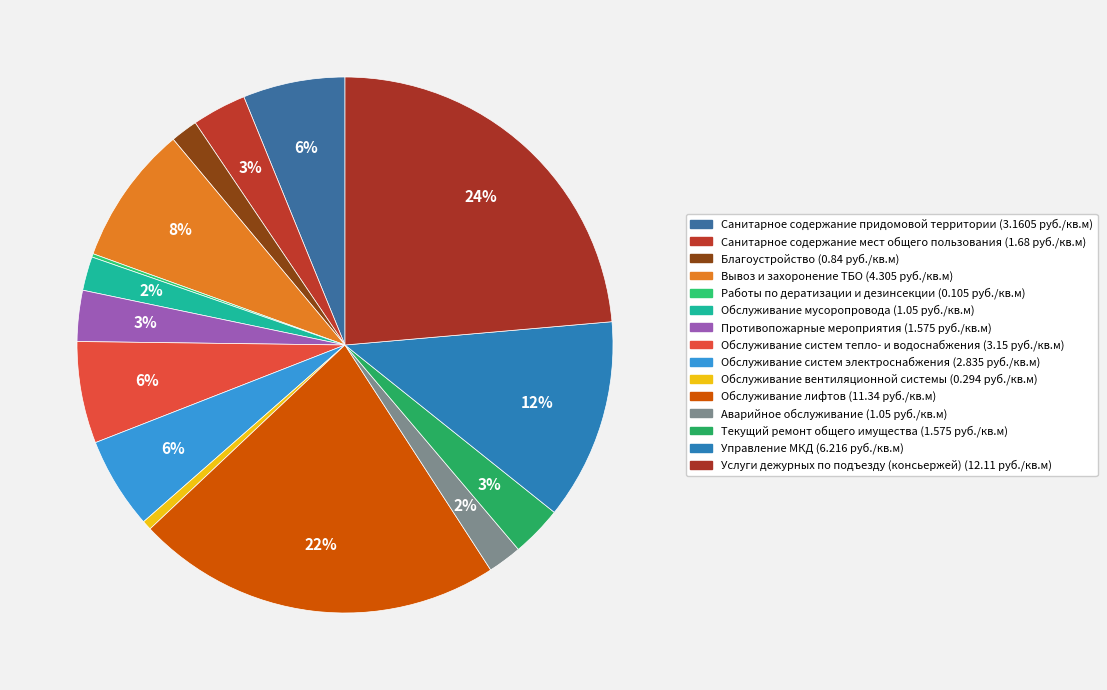

To the nearest percent, what is the difference between the largest and smallest slice percentages?

23%